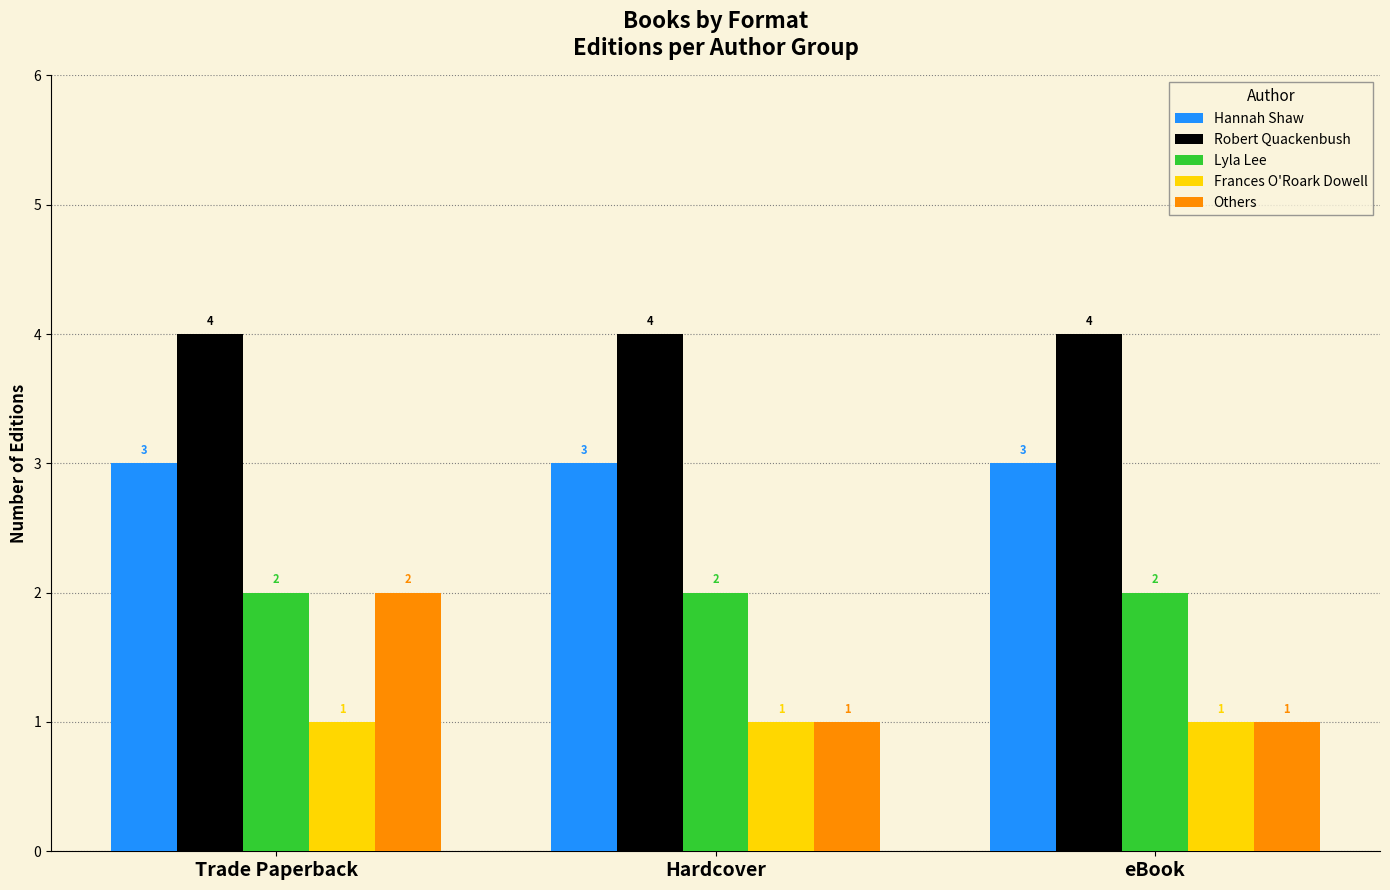

Does the chart contain any negative values?

No